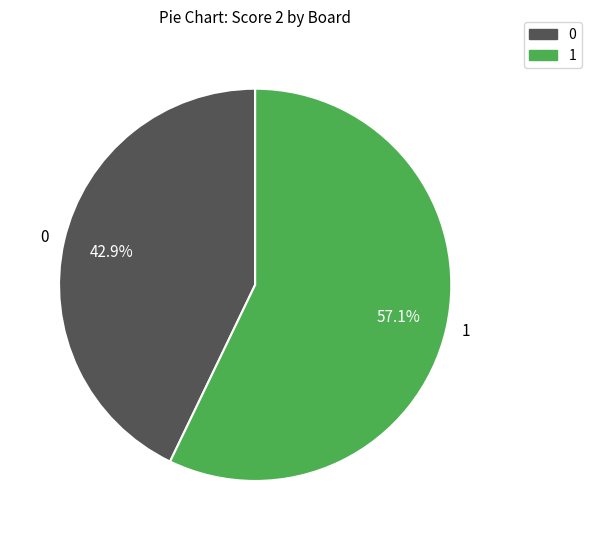

What portion of the pie excludes 1?

42.9%